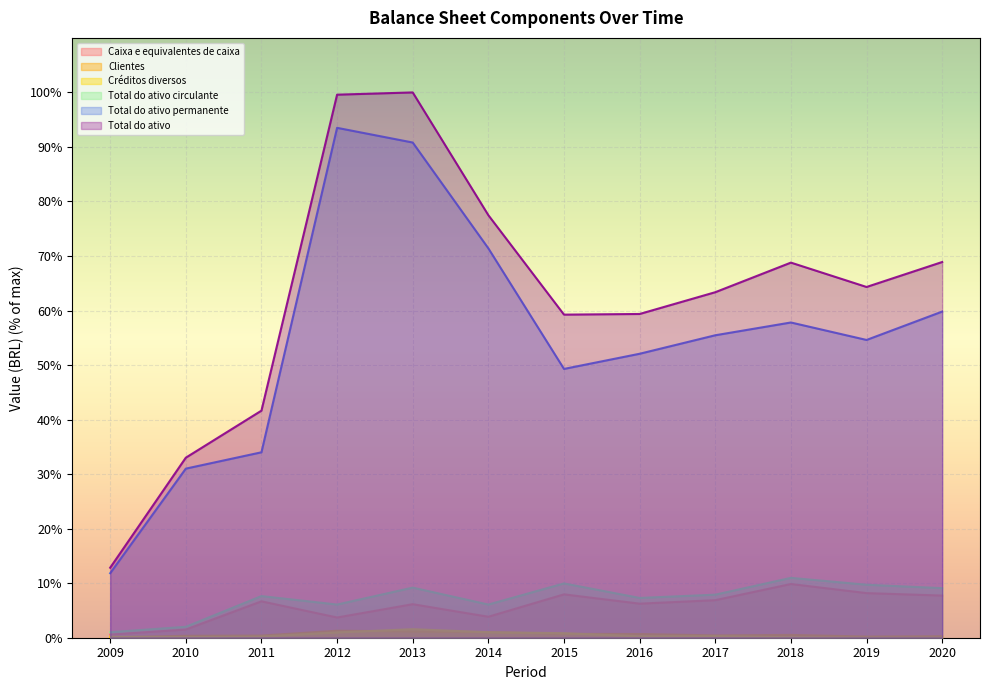

Is the value of Total do ativo permanente at 2011 greater than the value of Total do ativo at 2014?

No